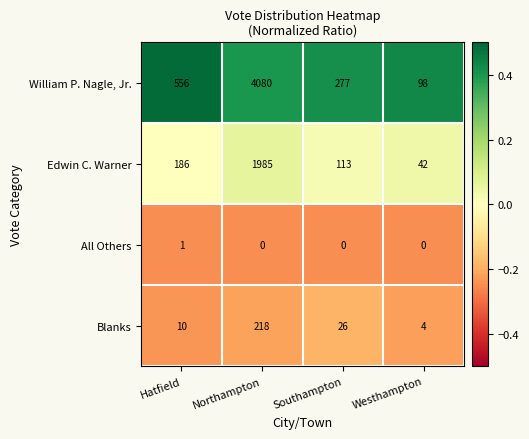

What is the maximum value shown in the chart?

4080